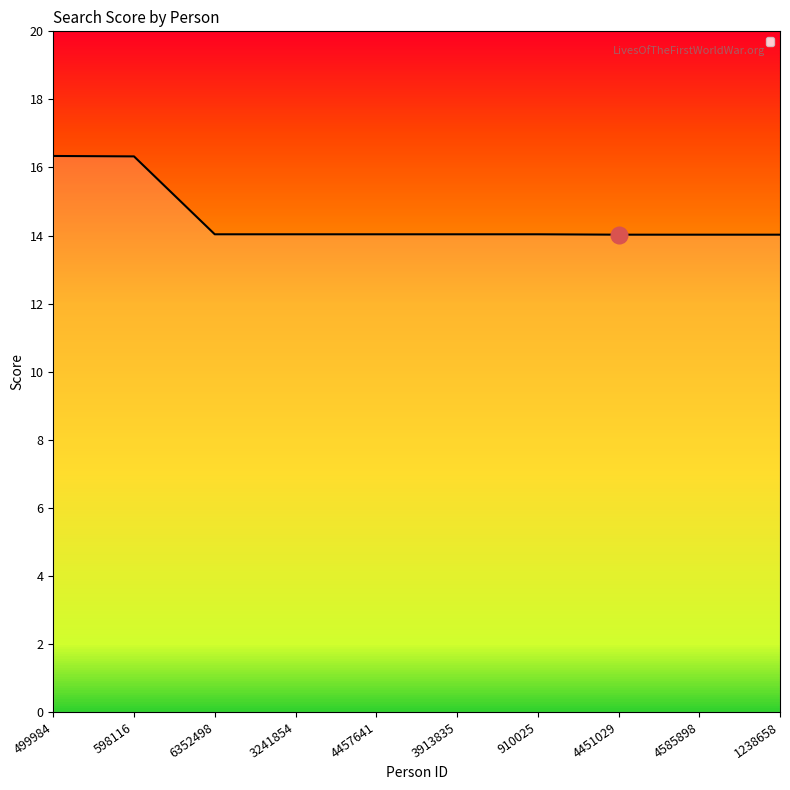

The value at 910025 is 20.7. True or false?

False